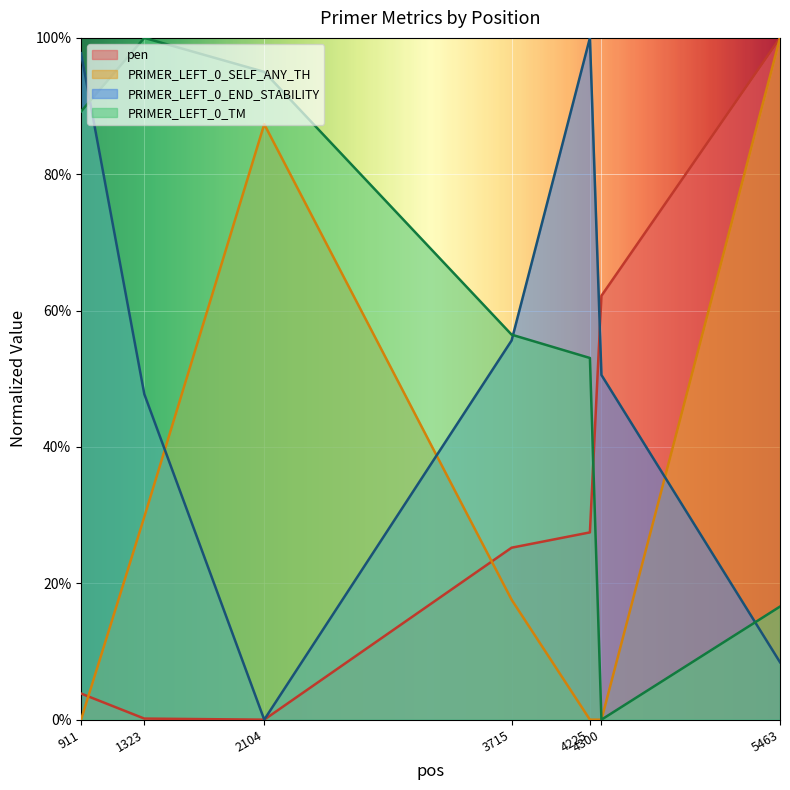

Reading left to right, extract all data points from this chart.

PRIMER_LEFT_0_TM: 89.2	100.0	95.0	56.5	53.1	0.0	16.6
PRIMER_LEFT_0_END_STABILITY: 97.8	47.8	0.0	55.6	100.0	50.6	8.4
PRIMER_LEFT_0_SELF_ANY_TH: 0.0	29.7	87.3	17.6	0.0	0.0	100.0
pen: 3.8	0.2	0.0	25.2	27.5	62.2	100.0